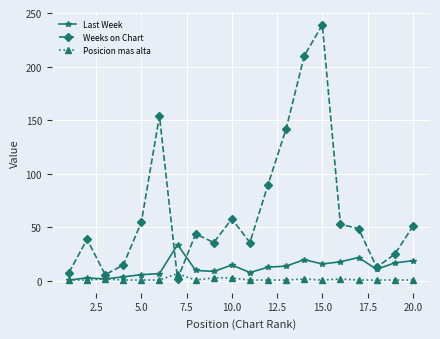

How many data points in Weeks on Chart are less than 49?

10